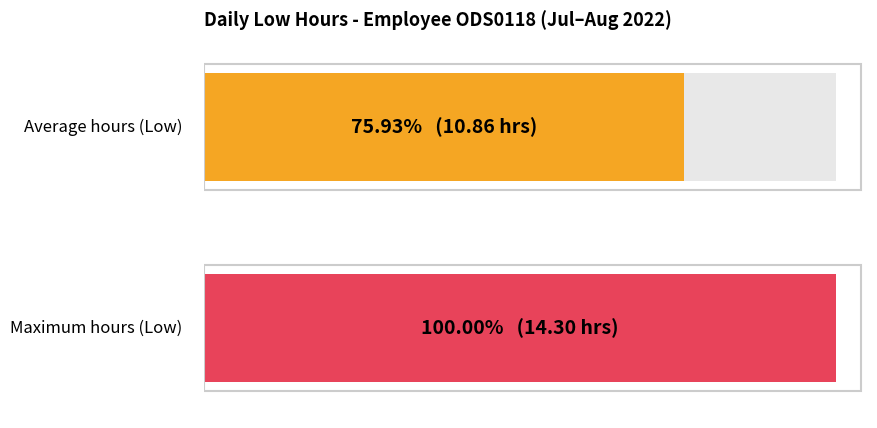

How many bars are there in each group?

2